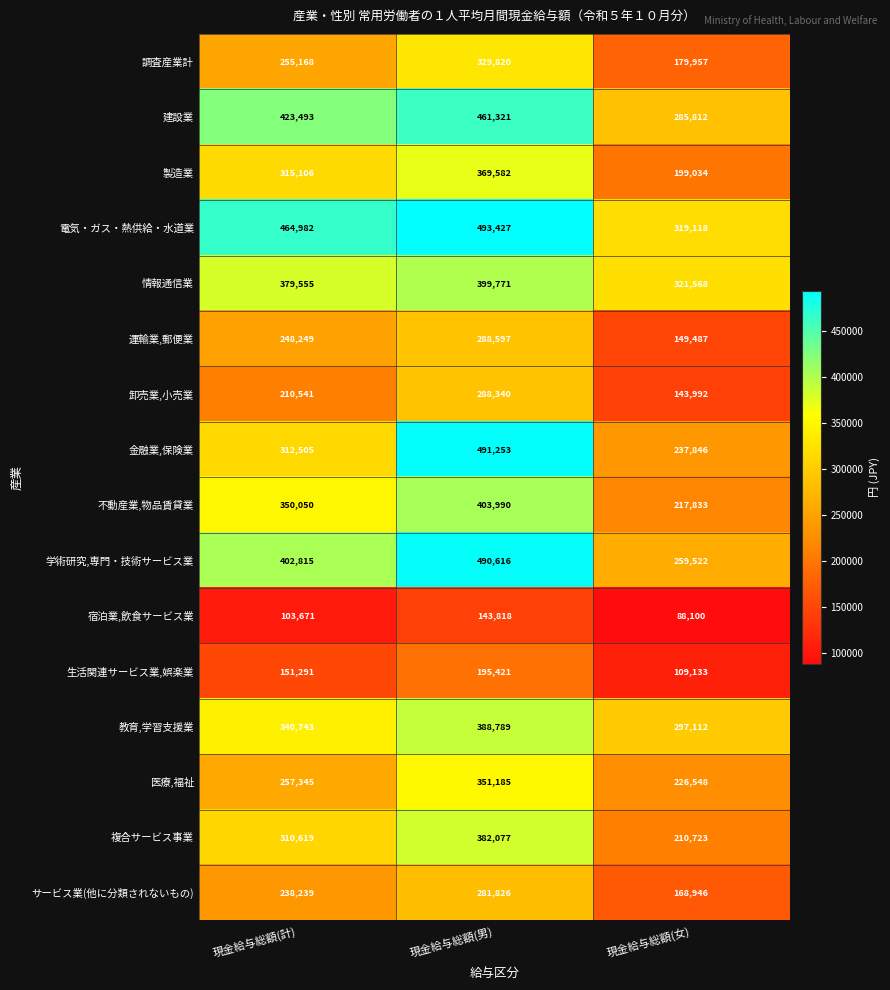

How many distinct data groups are displayed?

16